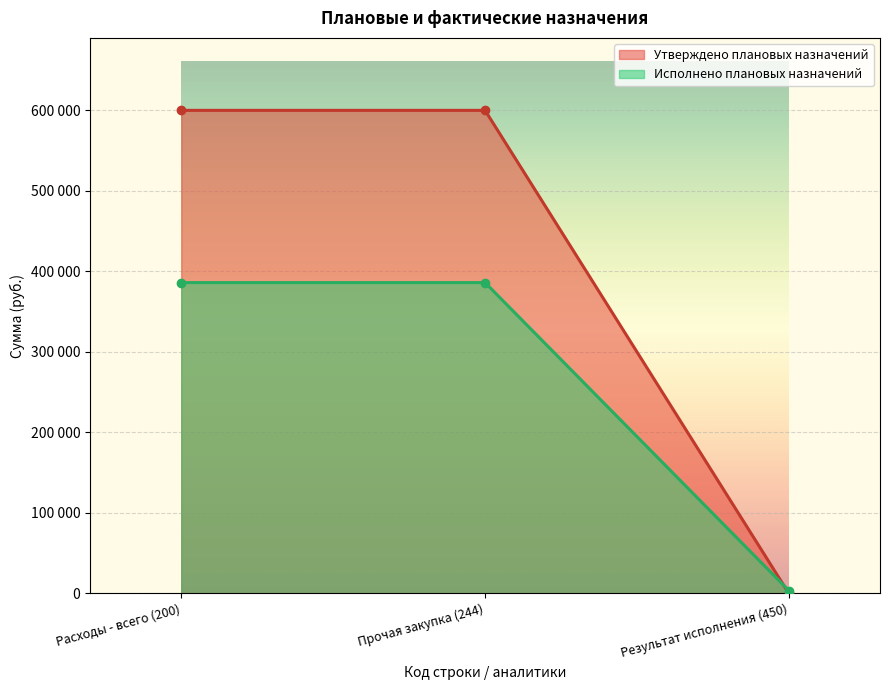

What is the difference between the maximum and minimum values in the Утверждено плановых назначений series?

600000